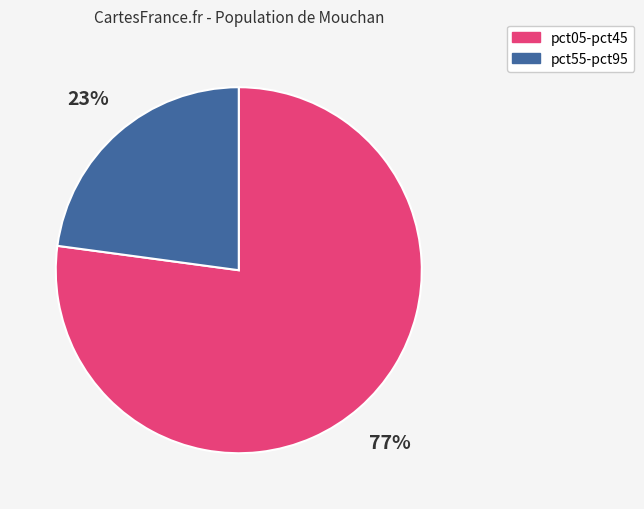

Does any single category account for the majority?

Yes